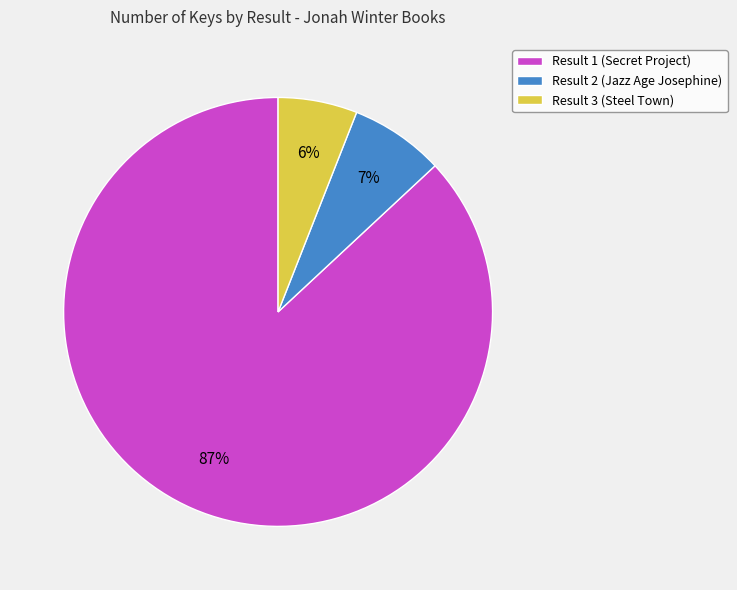

Is Result 1 (Secret Project) the majority of the pie?

Yes